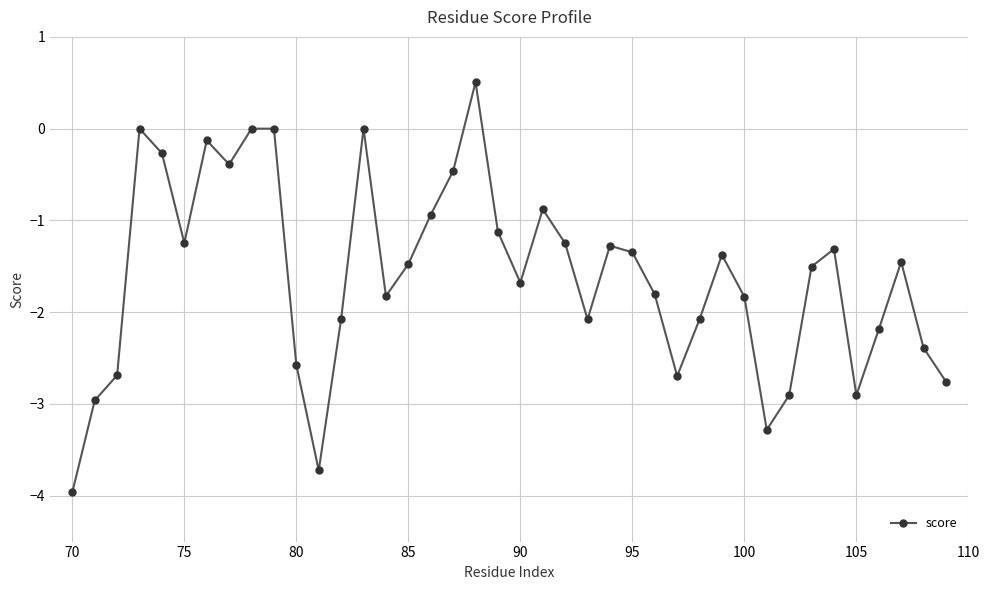

Does the chart have visible grid lines?

Yes